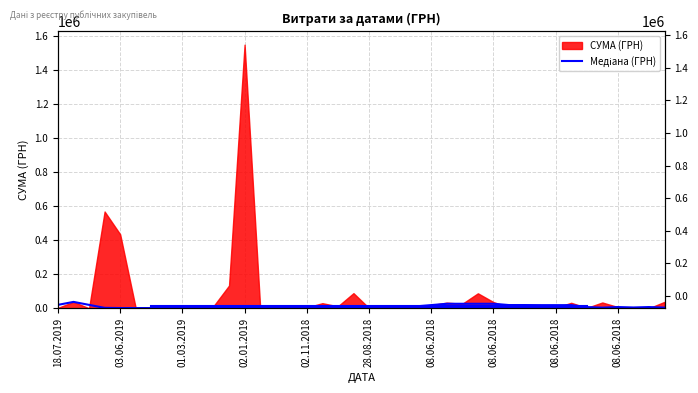

Read the value at 08.06.2018.

3469.9